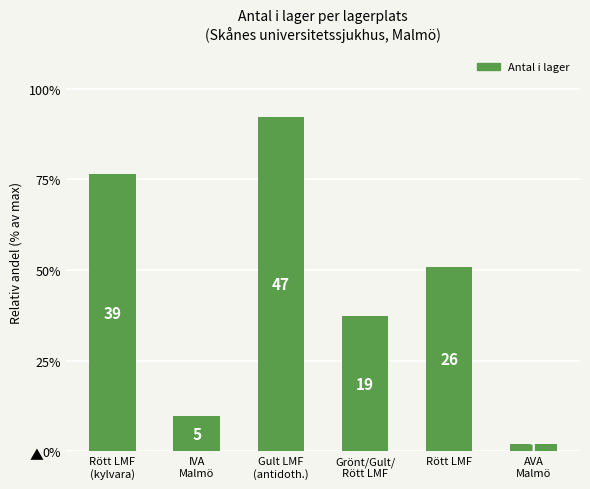

Does the chart contain any negative values?

No